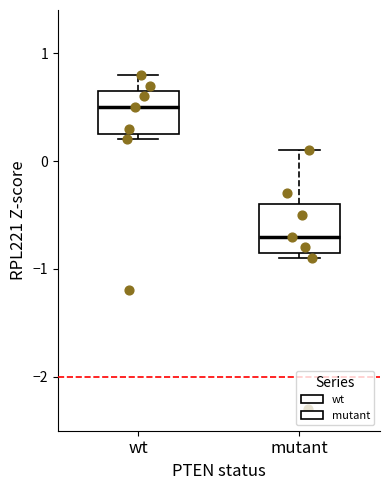

Reading left to right, read every box against the y-axis: the position of its median line, the range the box covers, and the ends of its whiskers. The values are not printed on the chart, so give them approximately, as read against the axis.

wt: median 0.5, box 0.3 to 0.7, whiskers 0.2 to 0.8
mutant: median -0.7, box -0.8 to -0.4, whiskers -0.9 to 0.1